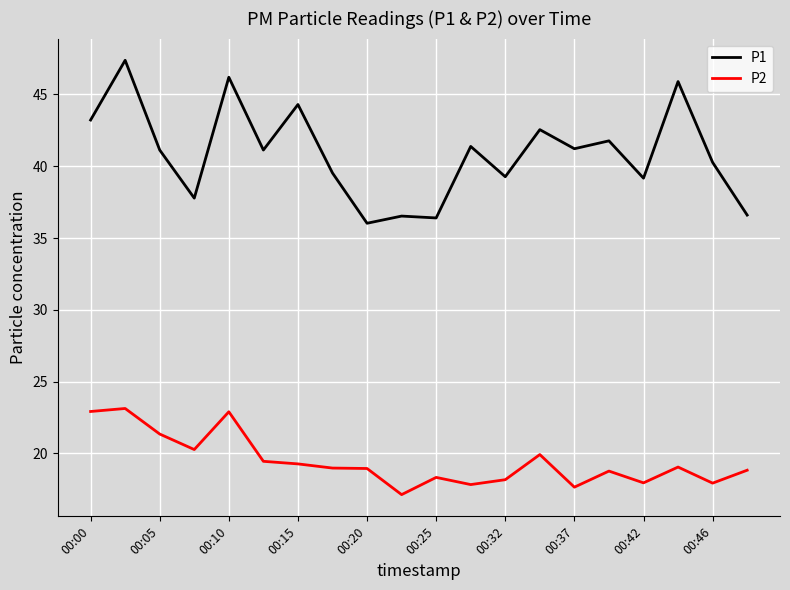

Which series has the largest range (max minus min)?

P1